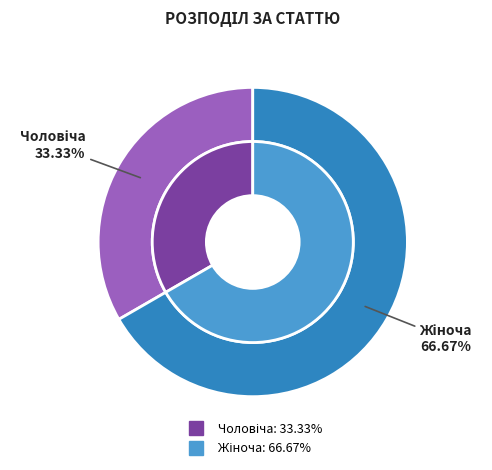

To the nearest percent, what is the average slice percentage?

50%